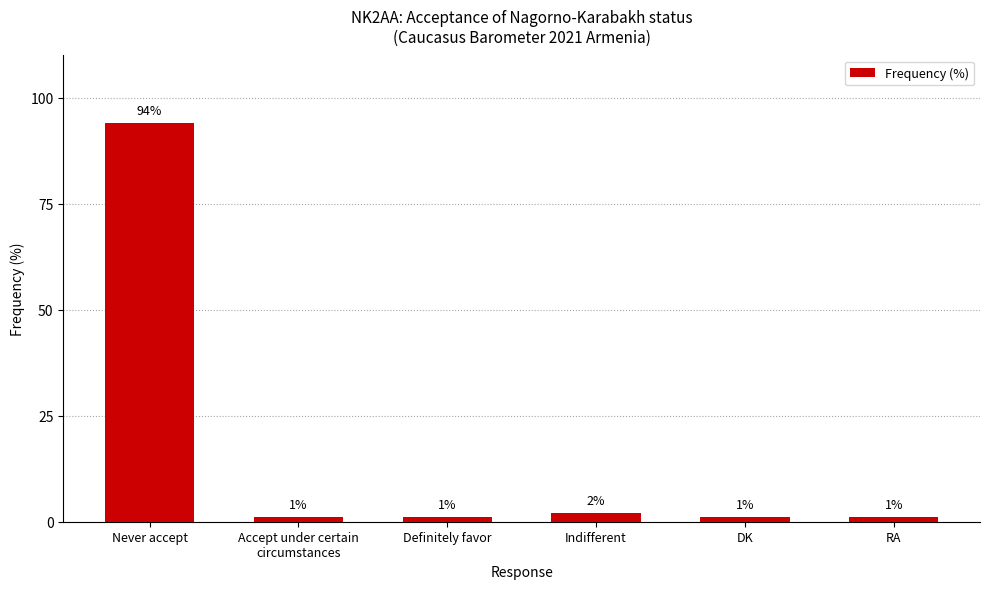

Count the number of categories in the chart.

6